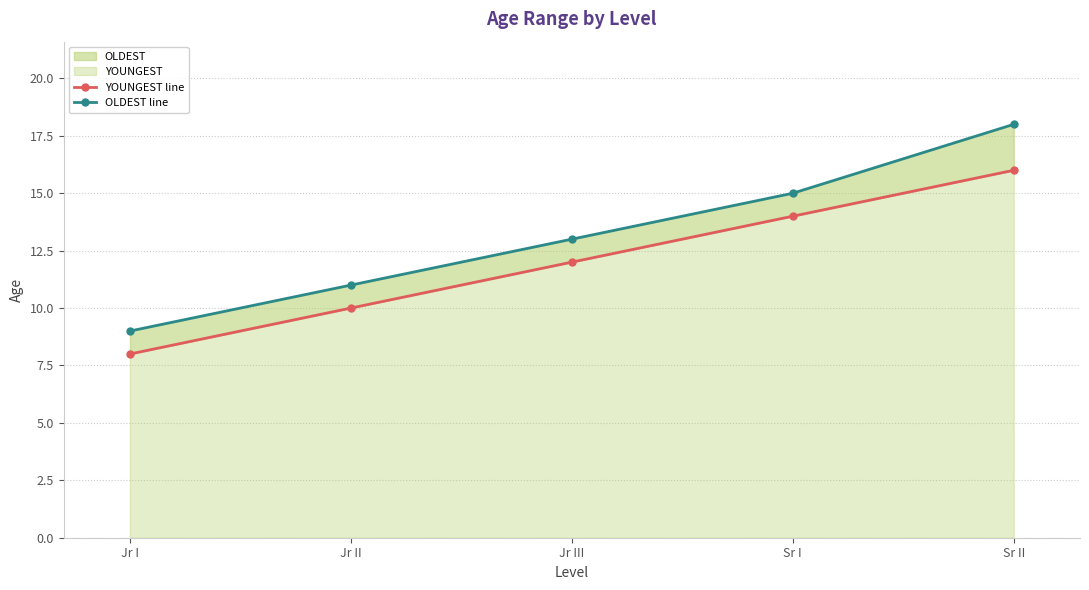

At which category is the sum across all series the highest?

Sr II